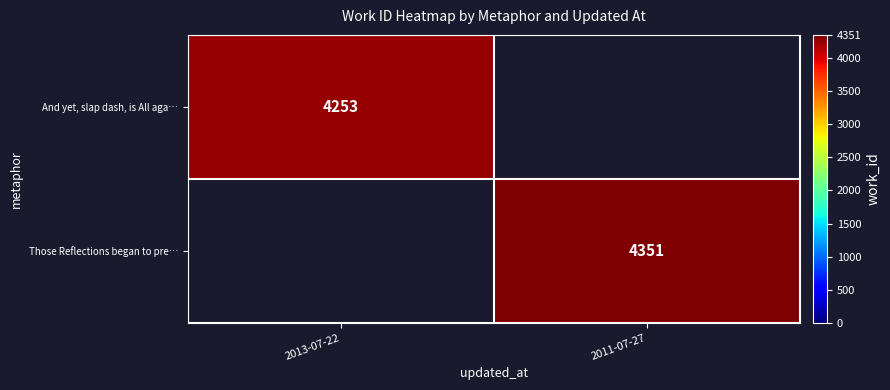

How many categories are shown in the chart?

2